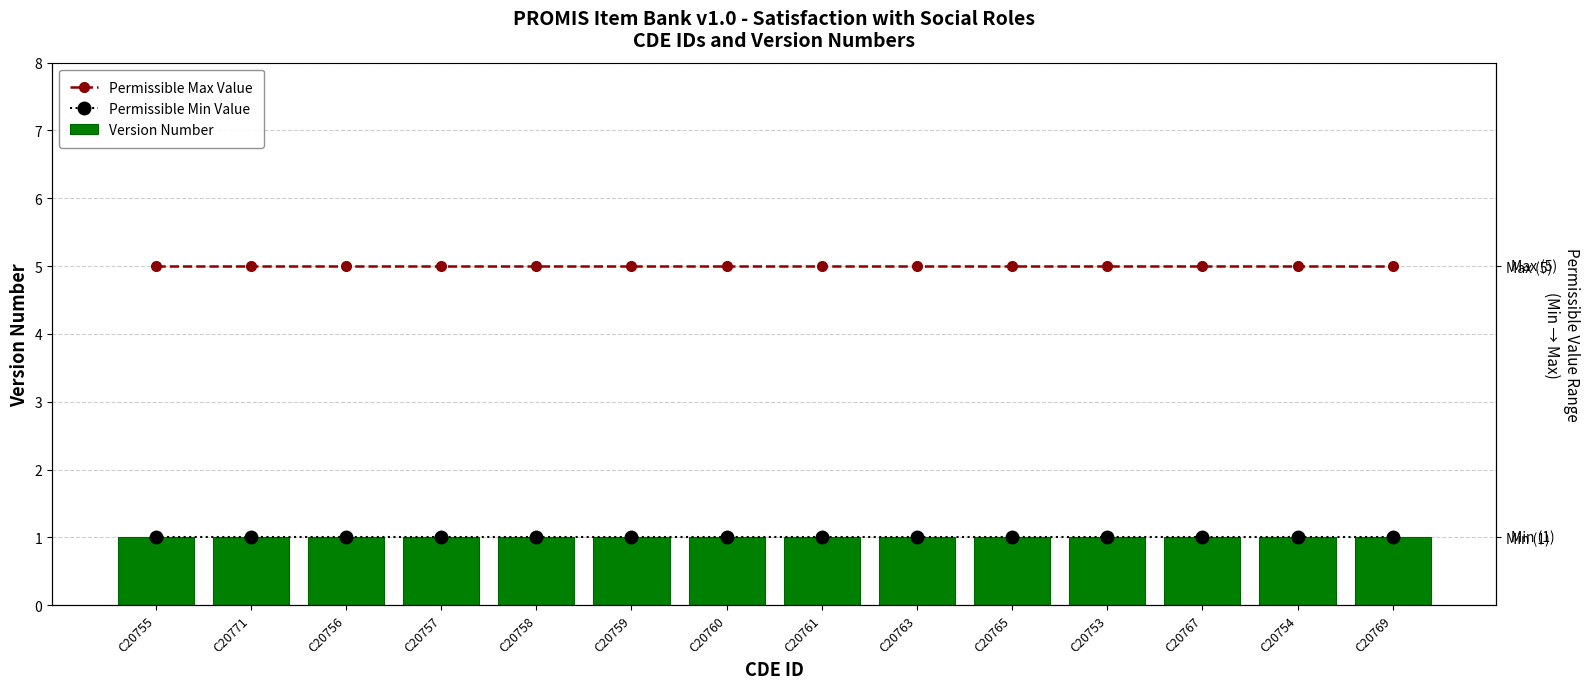

What is the spread (max minus min) of values at C20755?

4